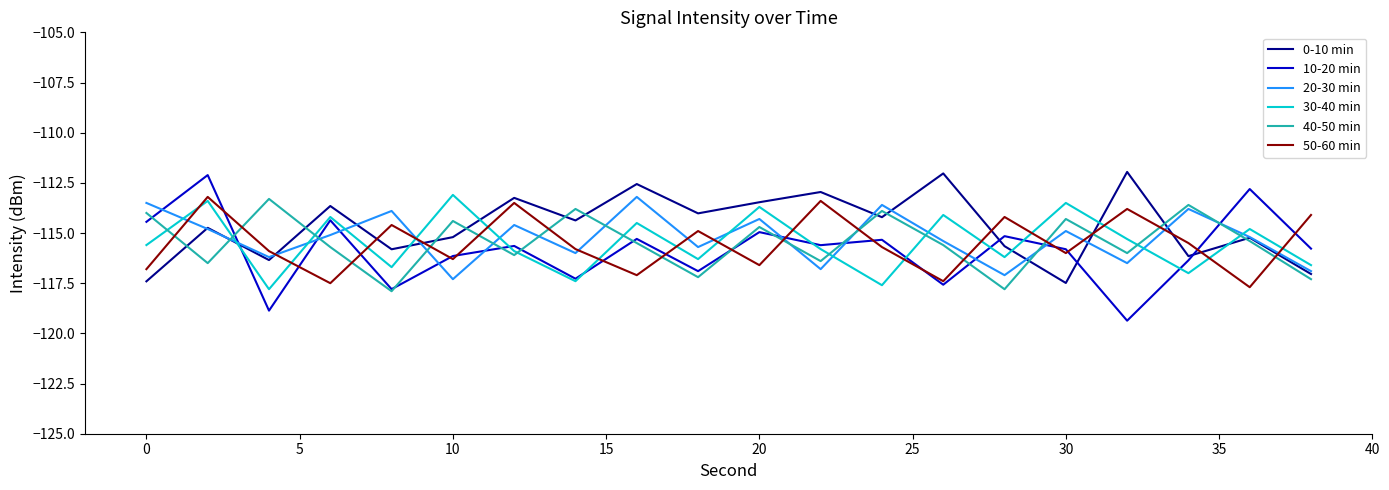

How many lines are shown in the chart?

6